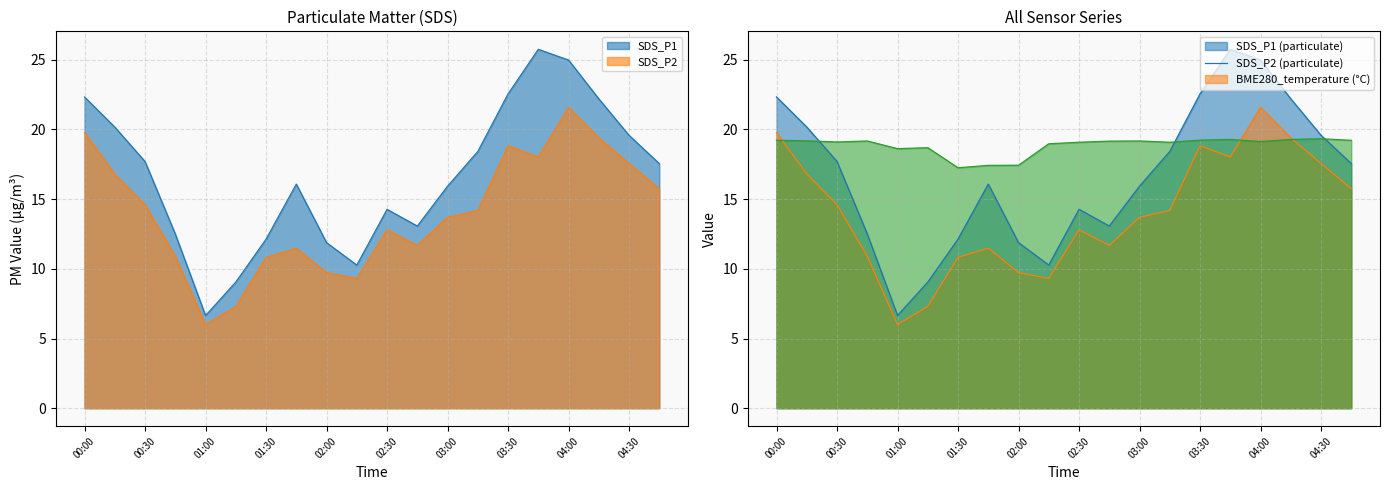

At how many categories does at least one series exceed 16?

20